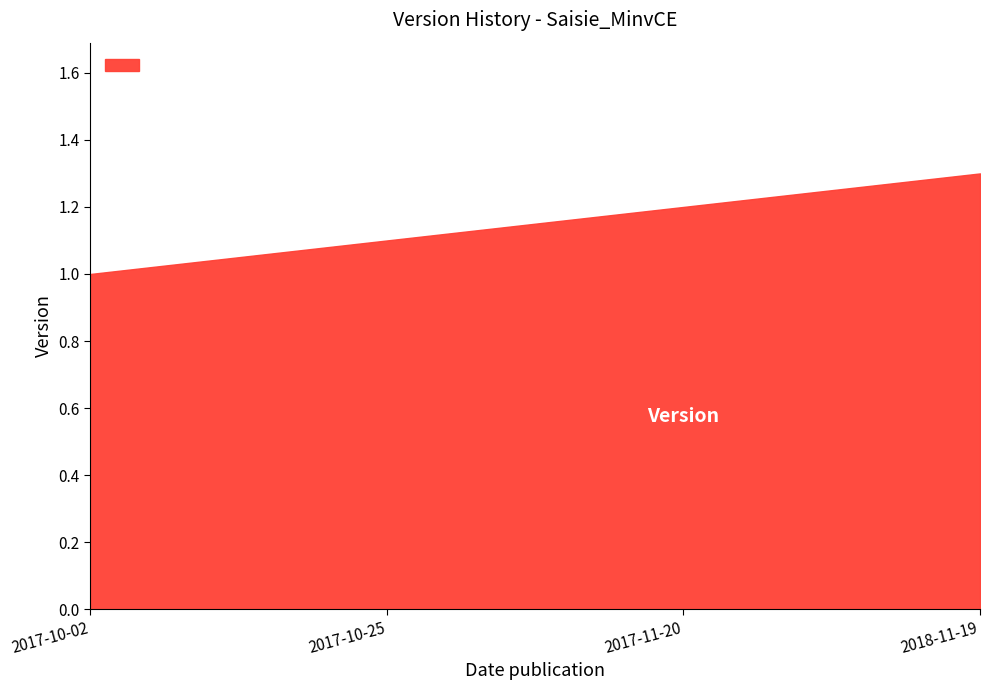

The value at 2017-10-02 is 1.0. True or false?

True